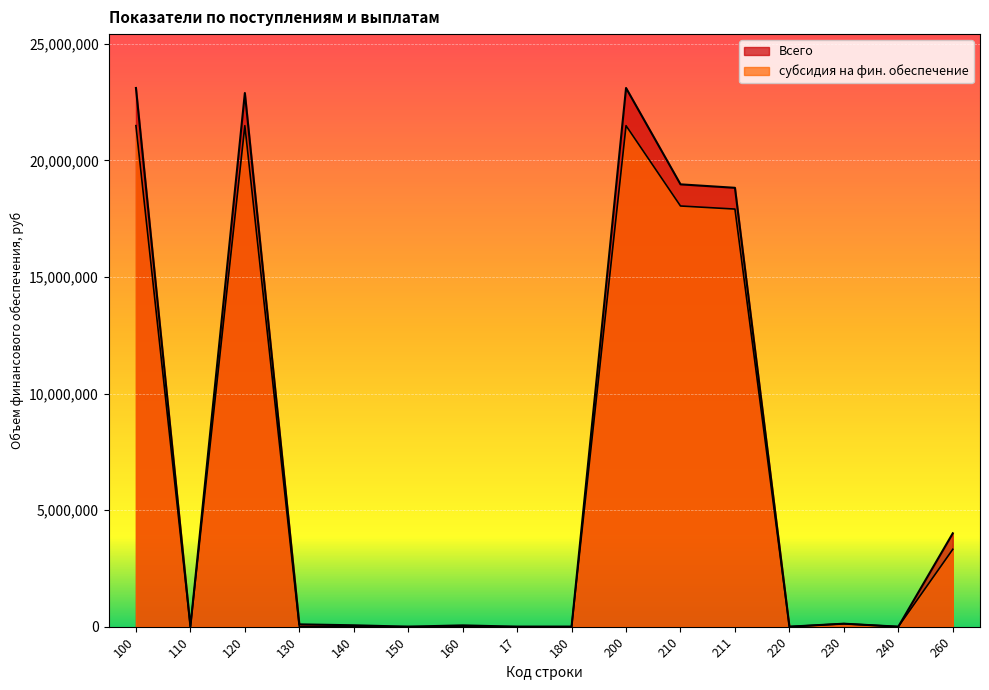

What is the total value across all series at 160?

56110